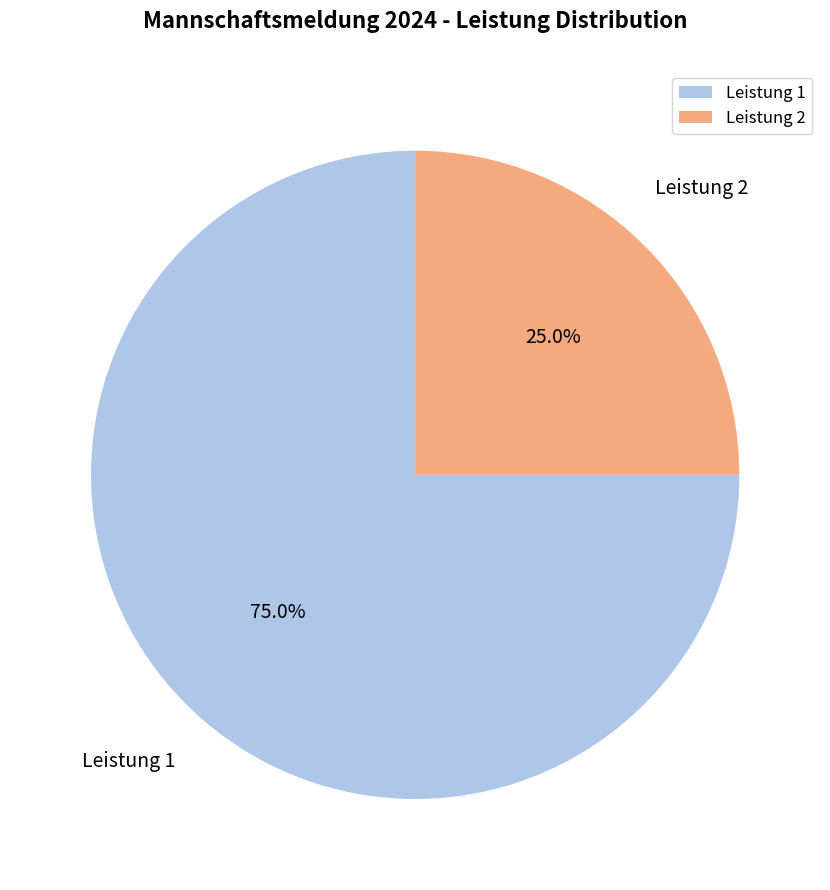

Approximately how many times larger is the value at Leistung 2 compared to Leistung 1?

0.3